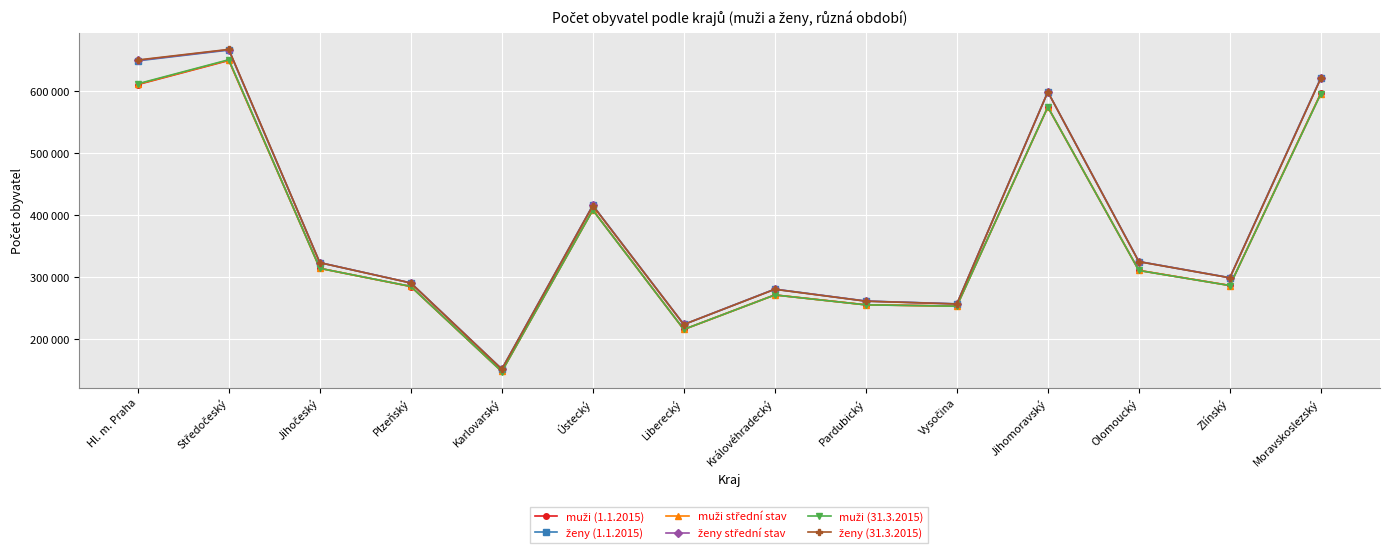

At which label does muži (1.1.2015) first exceed 310718?

Hl. m. Praha